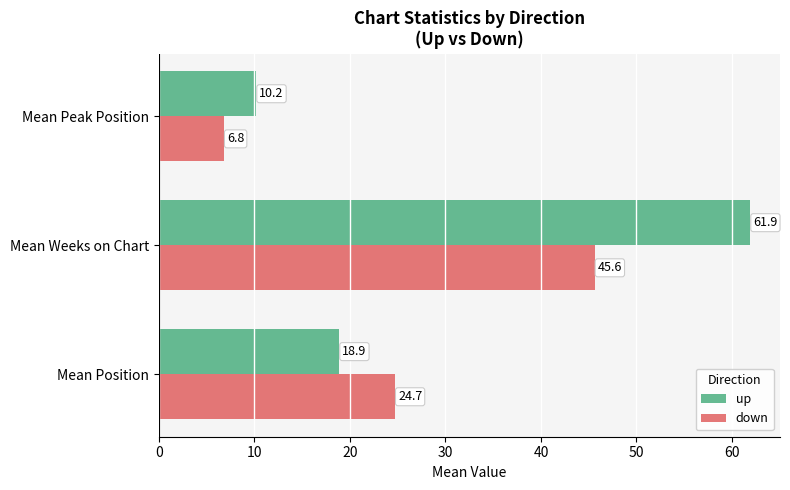

The value of up at Mean Position is 6.3. True or false?

False